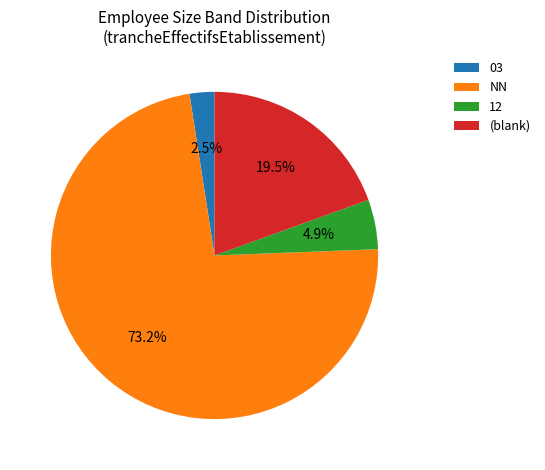

Count the number of slices in the pie.

4